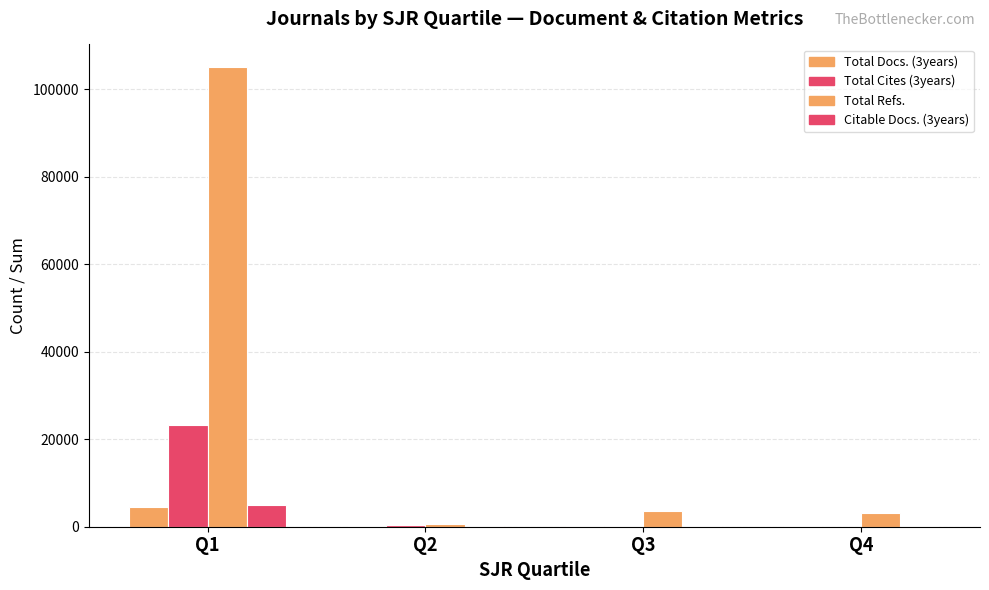

What is the total value across all series at Q3?

4260